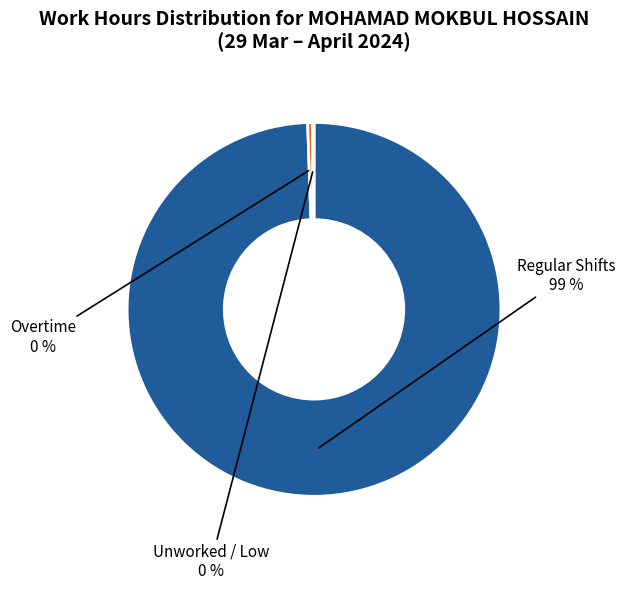

Between Regular Shifts and Overtime, which is larger?

Regular Shifts